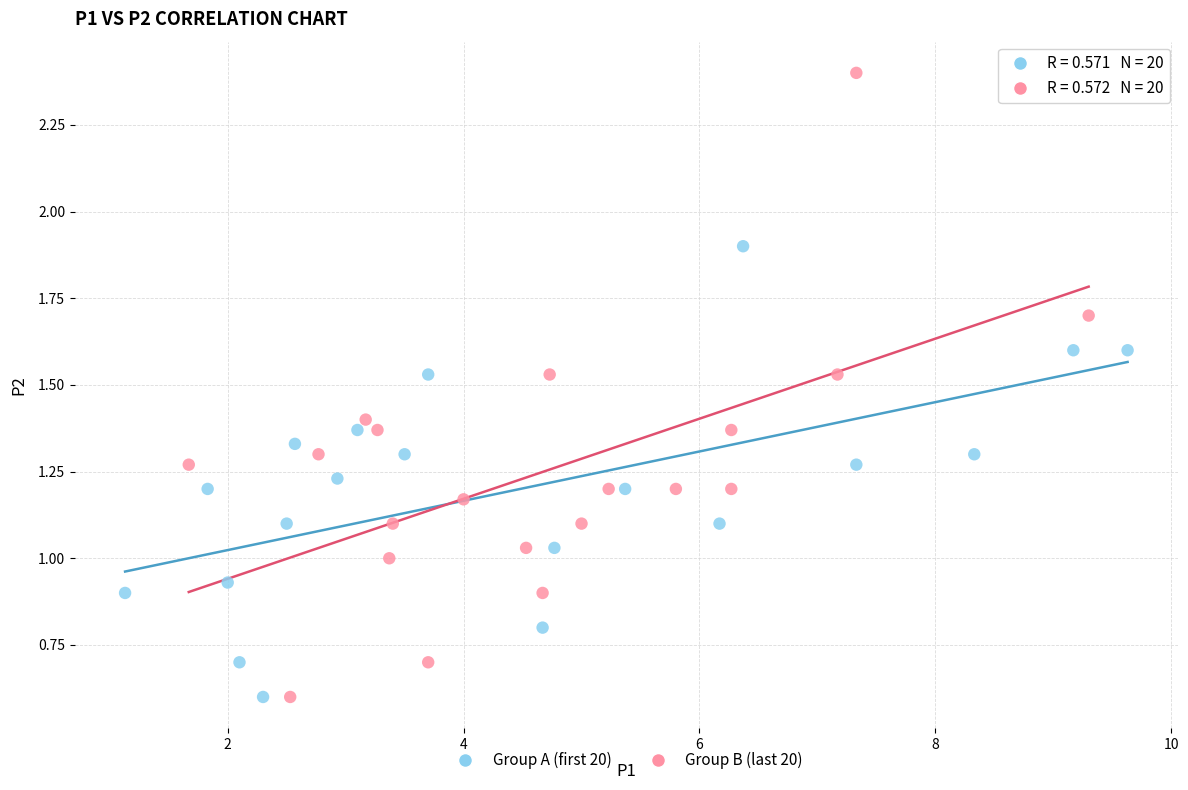

Which series has the largest Y range (max minus min)?

Group B (last 20)